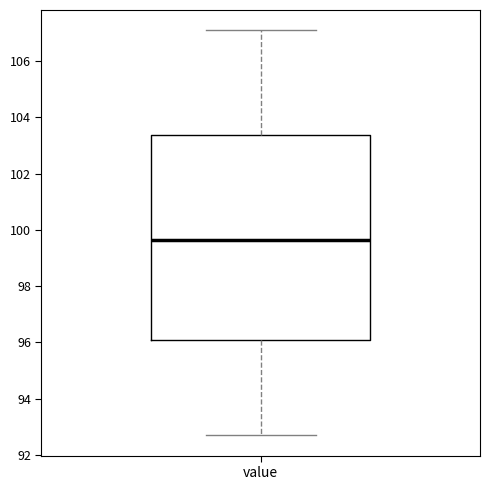

Where is the lower edge of the box for value on the y-axis? The values are not printed on the chart, so give them approximately, as read against the axis.

96.2